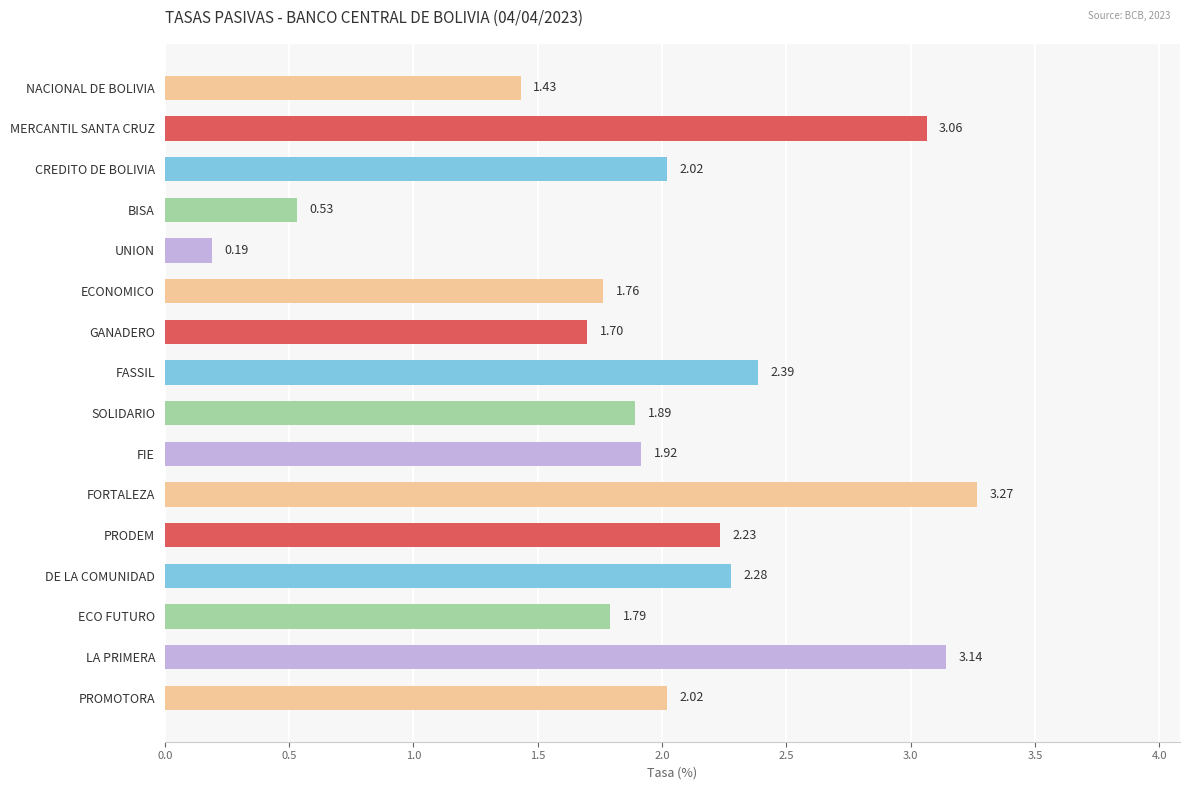

Count the number of categories in the chart.

16